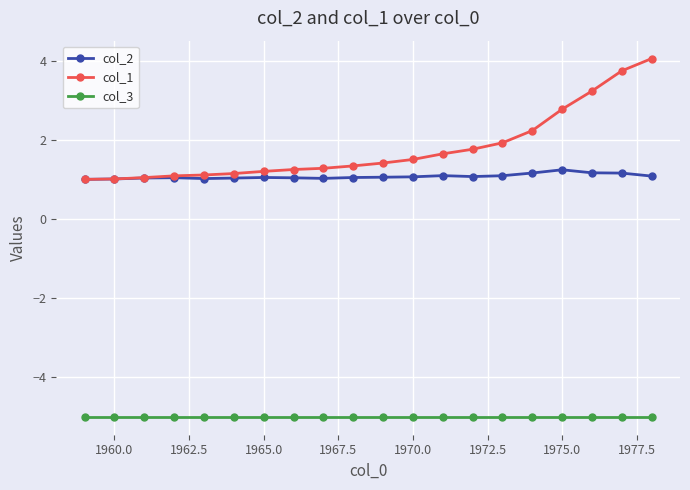

In col_2, how many points are lower than both neighbors (excluding endpoints)?

3